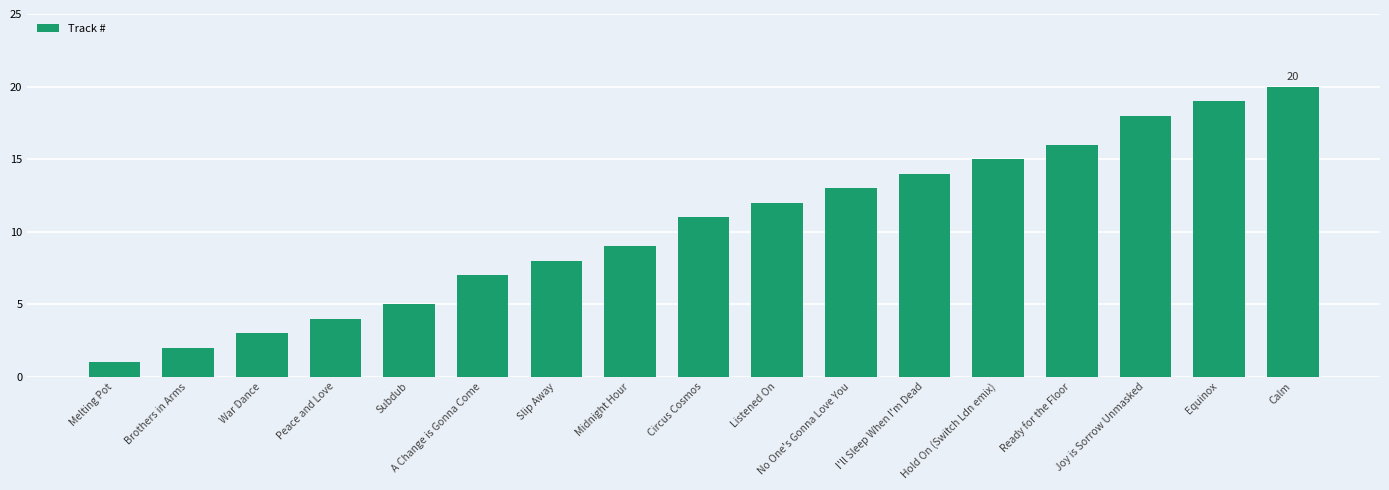

What is the change in value from Listened On to Ready for the Floor?

+4